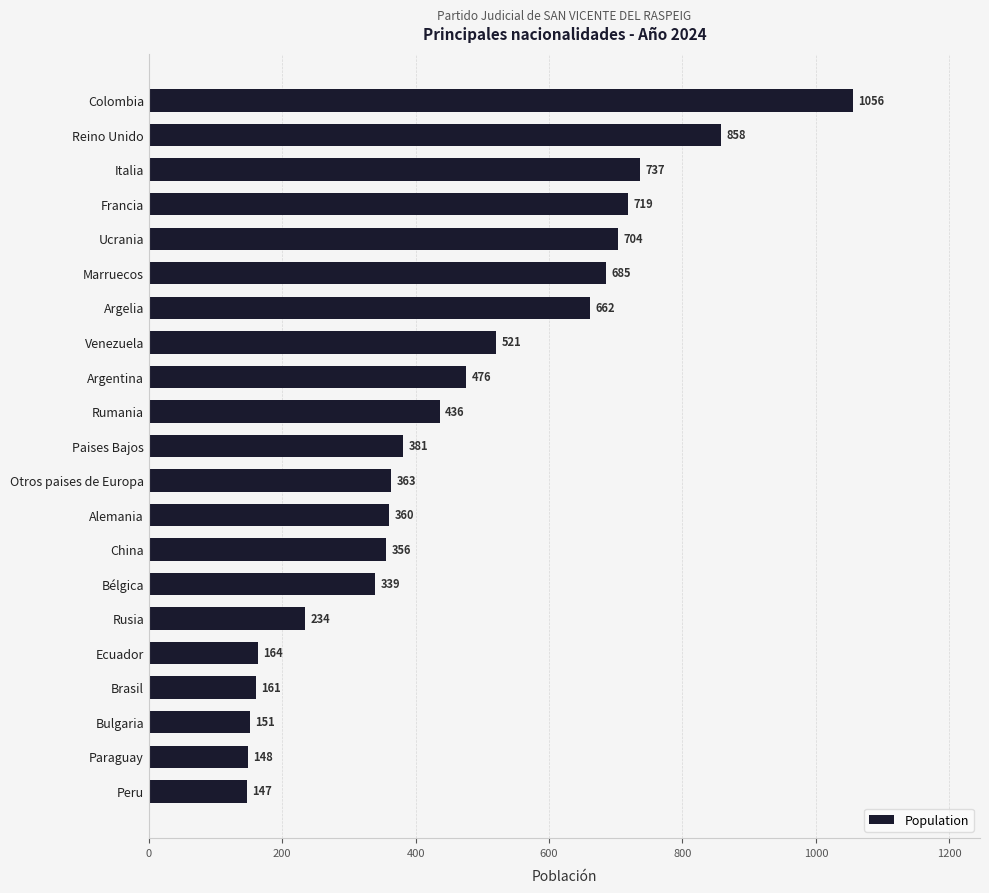

List the labels in order of value, largest first.

Colombia, Reino Unido, Italia, Francia, Ucrania, Marruecos, Argelia, Venezuela, Argentina, Rumania, Paises Bajos, Otros paises de Europa, Alemania, China, Bélgica, Rusia, Ecuador, Brasil, Bulgaria, Paraguay, Peru